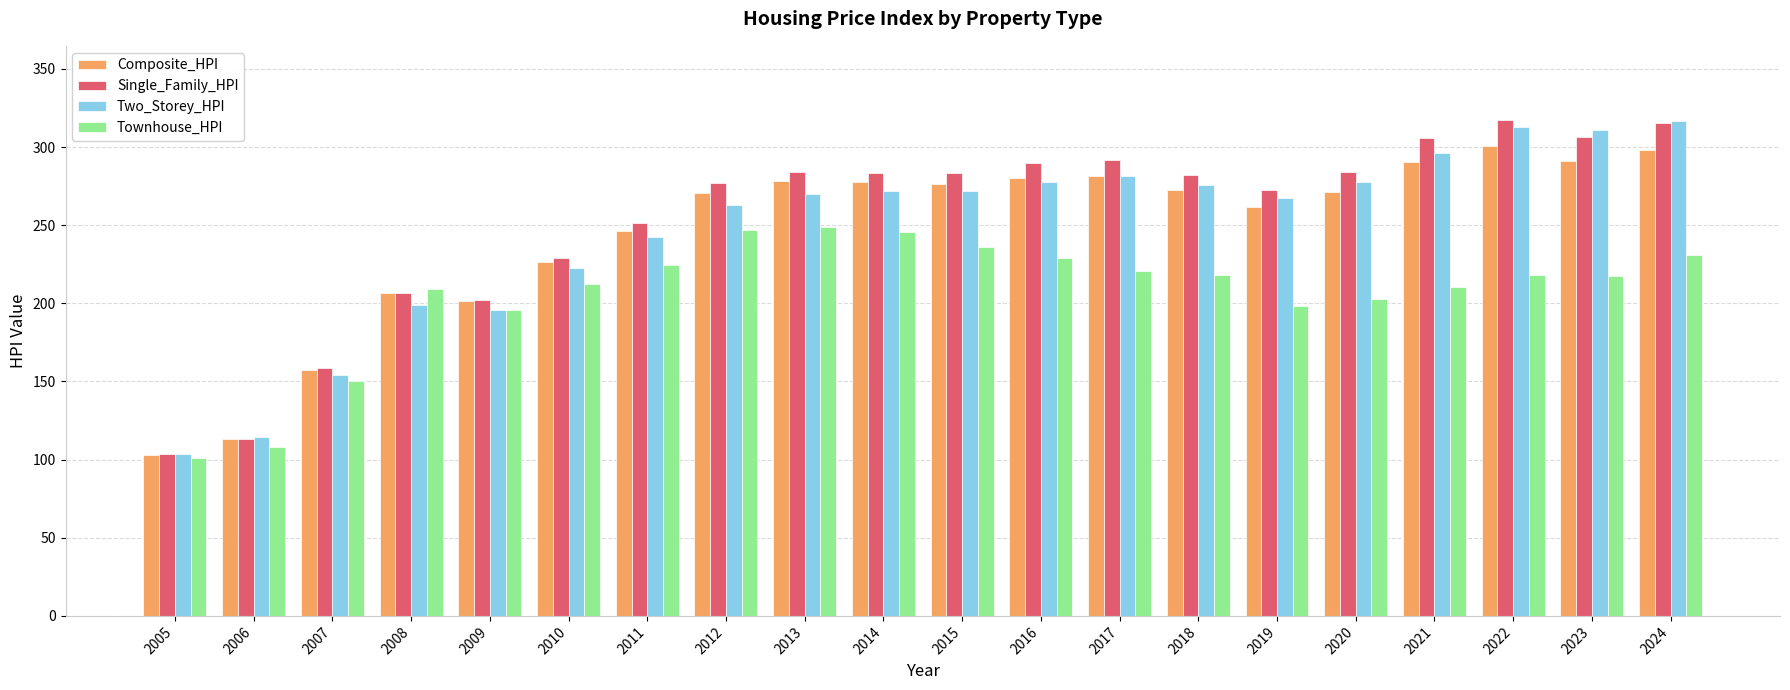

What is the spread (max minus min) of values at 2005?

2.8